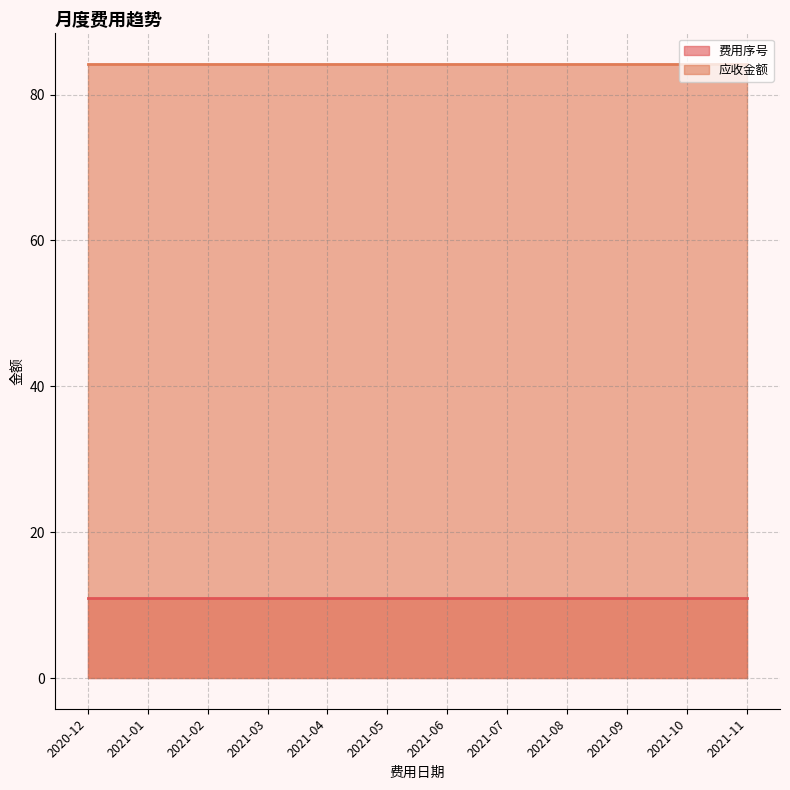

Is it true that 费用序号 equals 11.0 at 2020-12?

True